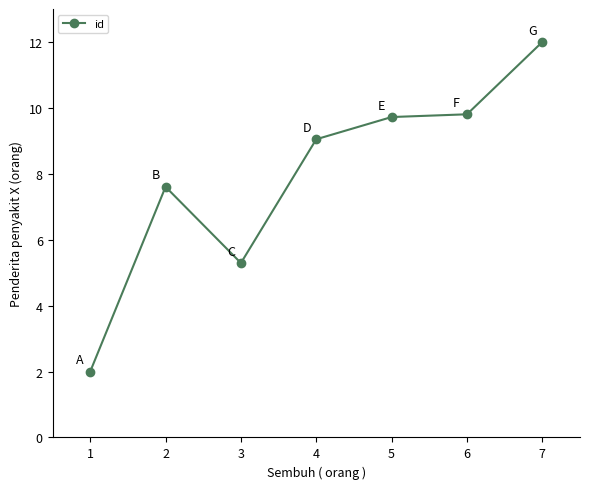

Reading left to right, what are all the values shown in this chart?

1=2.0	2=7.6	3=5.3	4=9.0	5=9.7	6=9.8	7=12.0